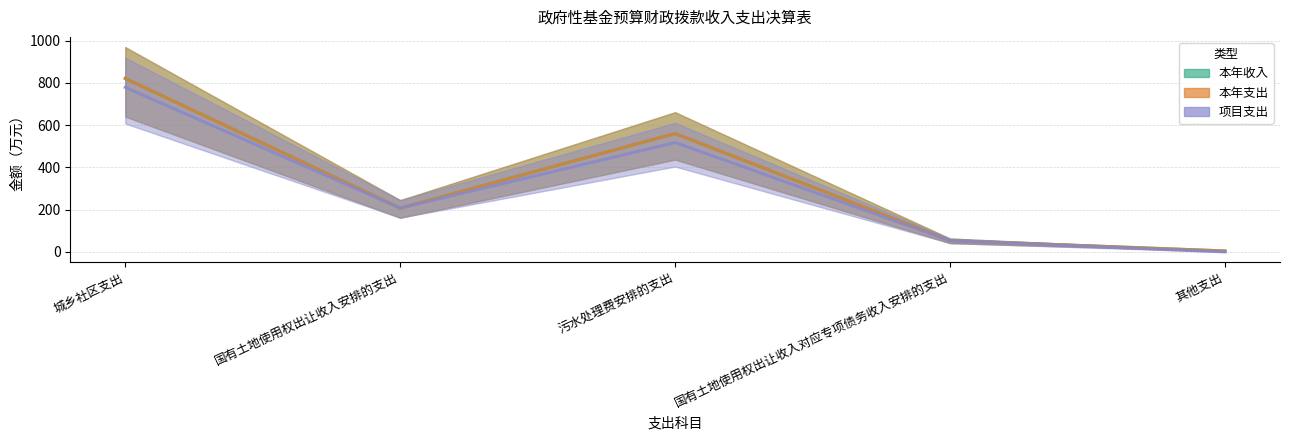

What is the maximum value shown in the chart?

820.9